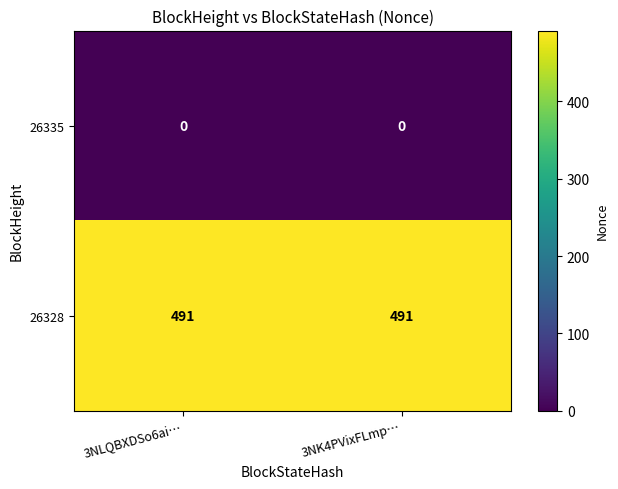

Is it true that 26335 equals 0 at 3NLQBXDSo6ai…?

True